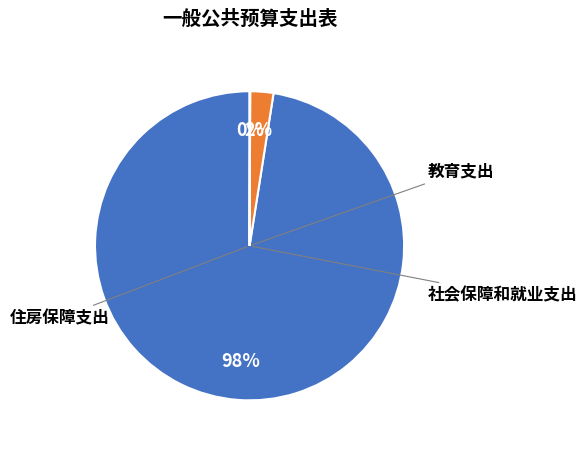

Which category has the smallest portion of the pie?

住房保障支出